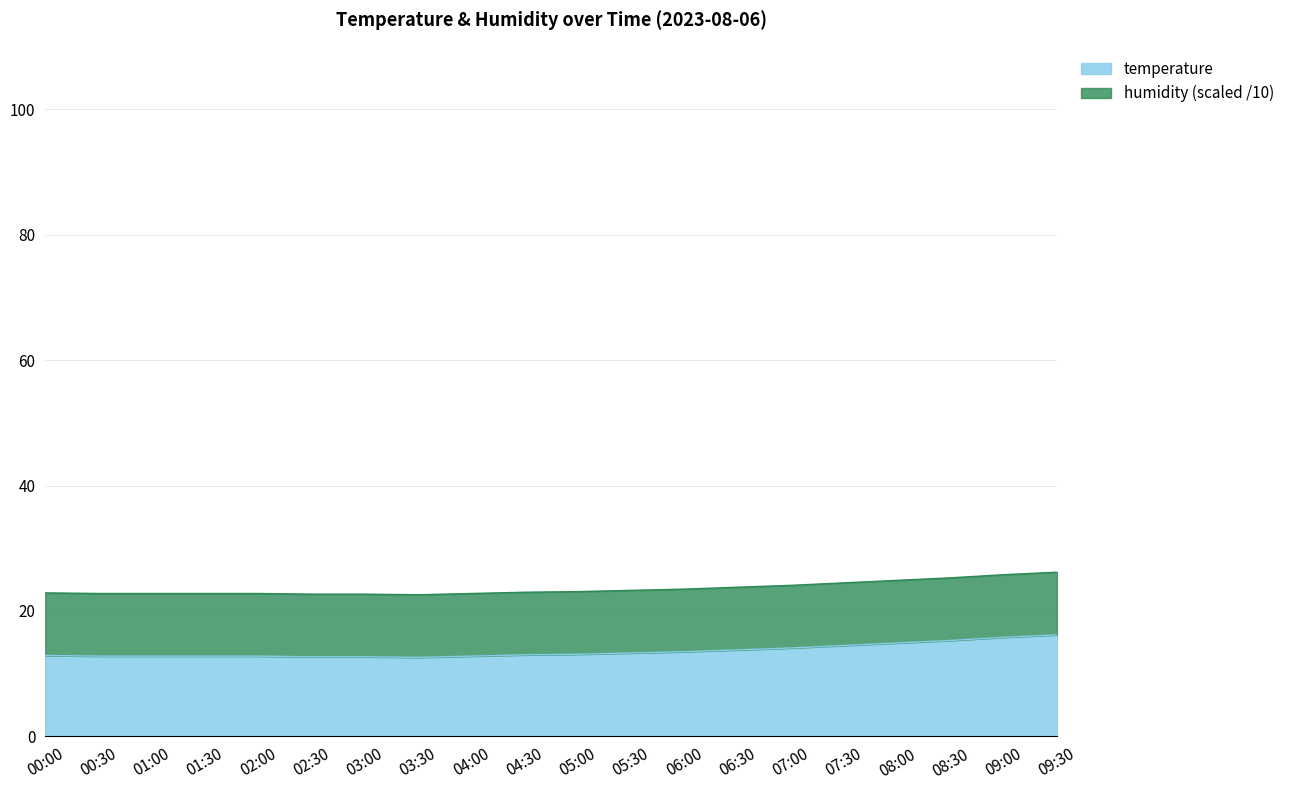

What is the greatest value displayed?

16.2